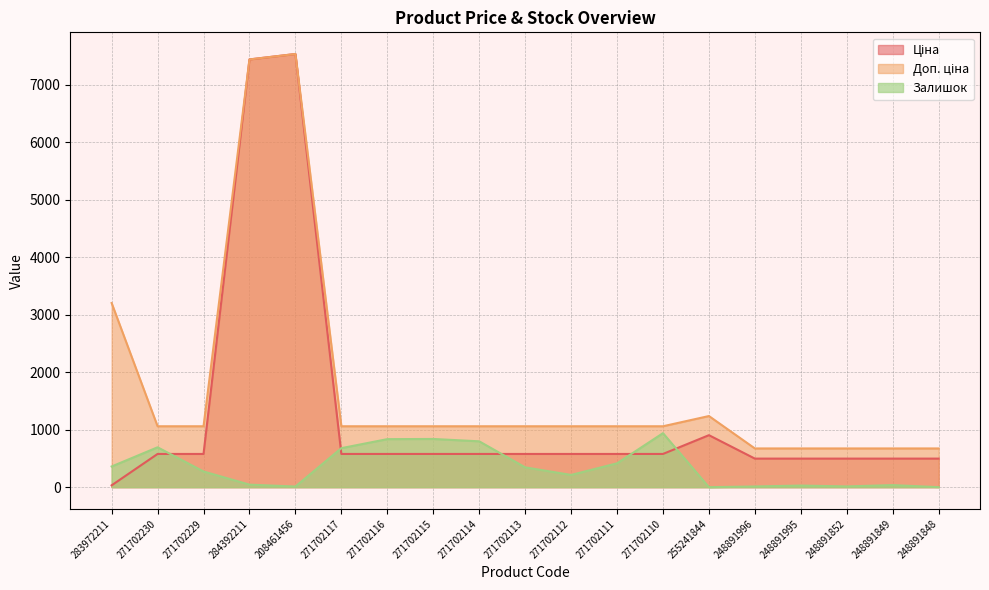

How many data points in Залишок are above 273?

9